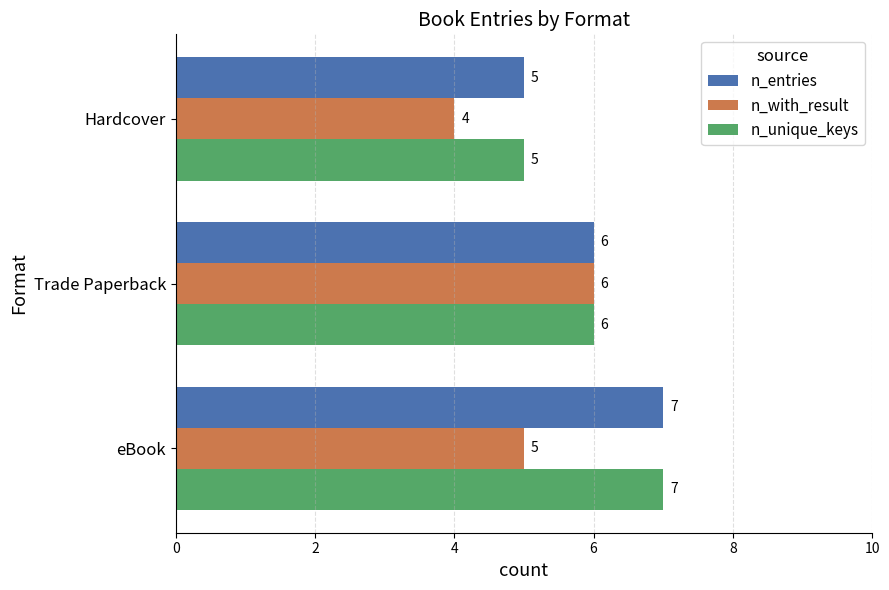

How many n_unique_keys values are between 5 and 7?

3